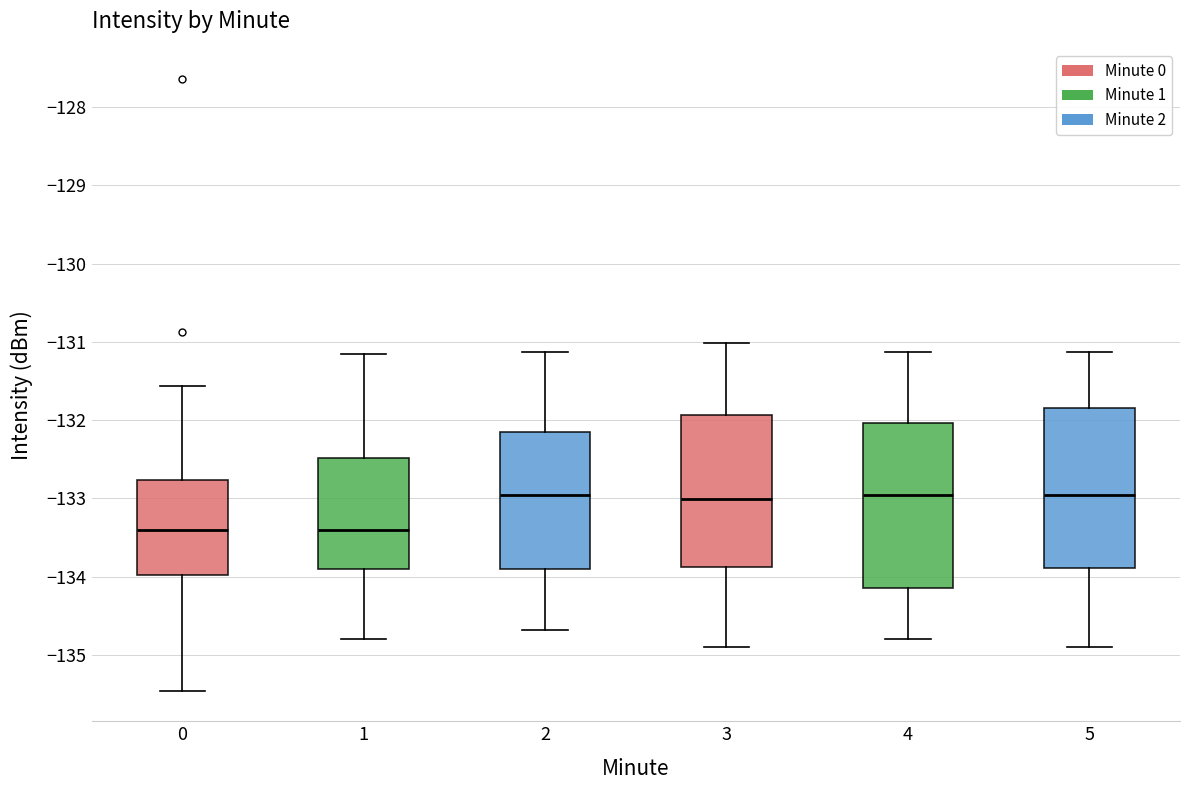

Where is the lower edge of the box at x = 3 on the y-axis? The values are not printed on the chart, so give them approximately, as read against the axis.

-133.9